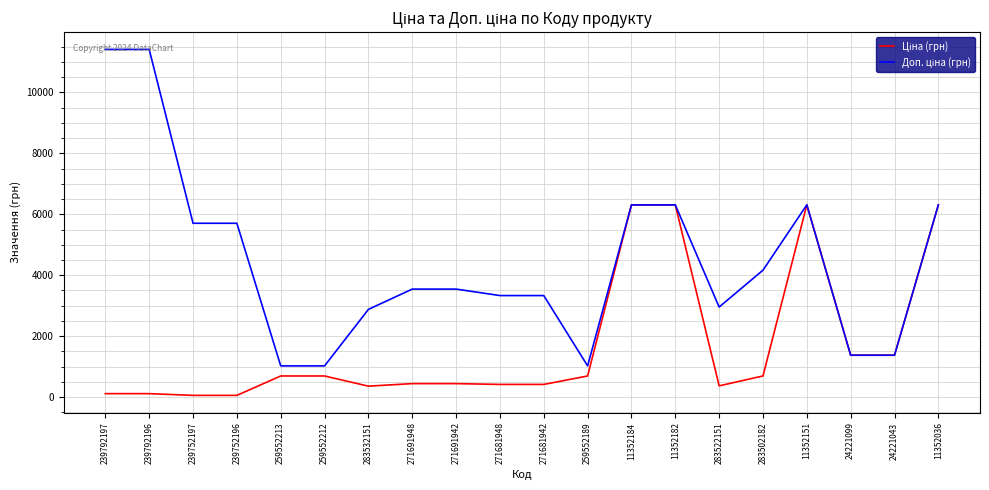

What is the total value across all series at 259552212?

1718.3